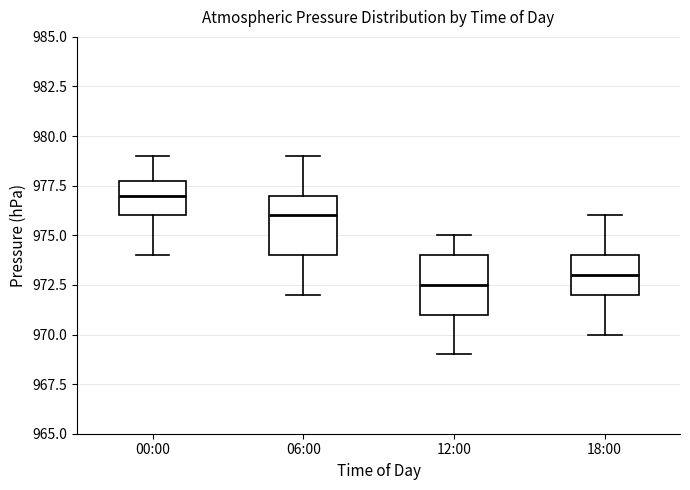

Reading left to right, transcribe this box plot: for each box, give where its median line is, the range the box spans, and where its two whiskers end, as read against the y-axis. The values are not printed on the chart, so give them approximately, as read against the axis.

00:00: median 977.0, box 976.0 to 978.0, whiskers 974.0 to 979.0
06:00: median 976.0, box 974.0 to 977.0, whiskers 972.0 to 979.0
12:00: median 972.5, box 971.0 to 974.0, whiskers 969.0 to 975.0
18:00: median 973.0, box 972.0 to 974.0, whiskers 970.0 to 976.0